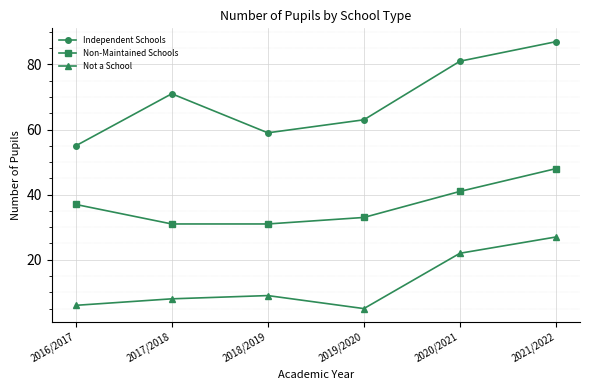

What is the spread (max minus min) of values at 2016/2017?

49